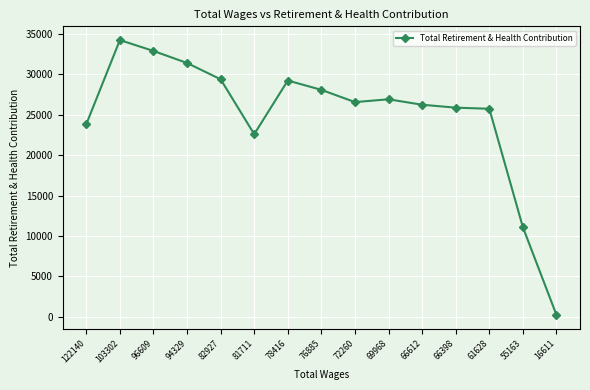

How many data points are less than 26570?

7